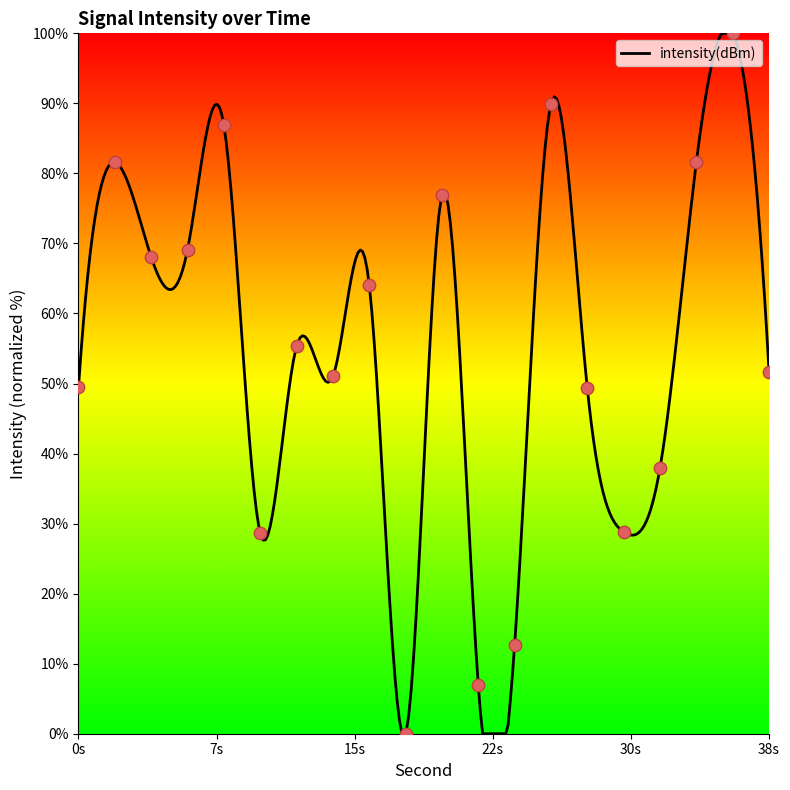

Approximately how many times larger is the value at 24 compared to 34?

0.2